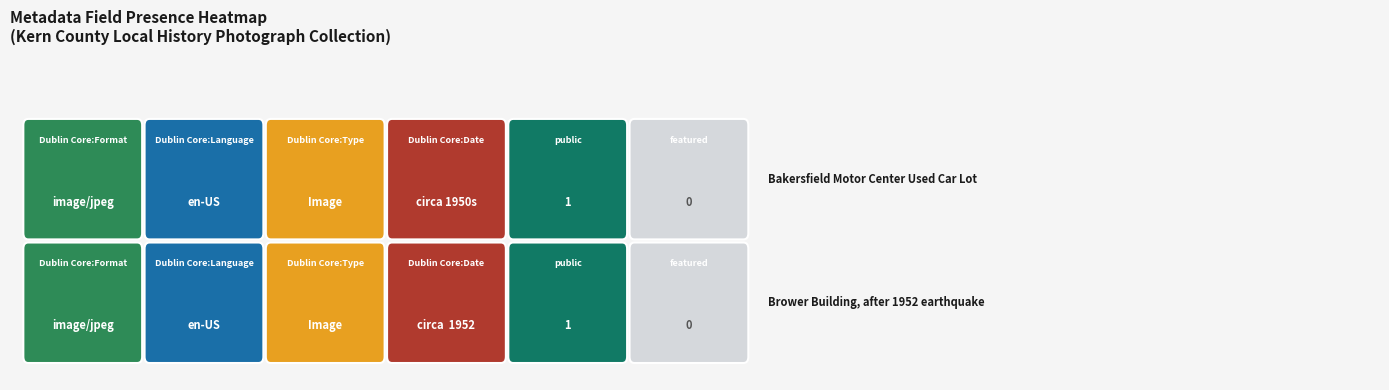

What is the sum of the Dublin Core:Format values at Dublin Core:Language and public?

2